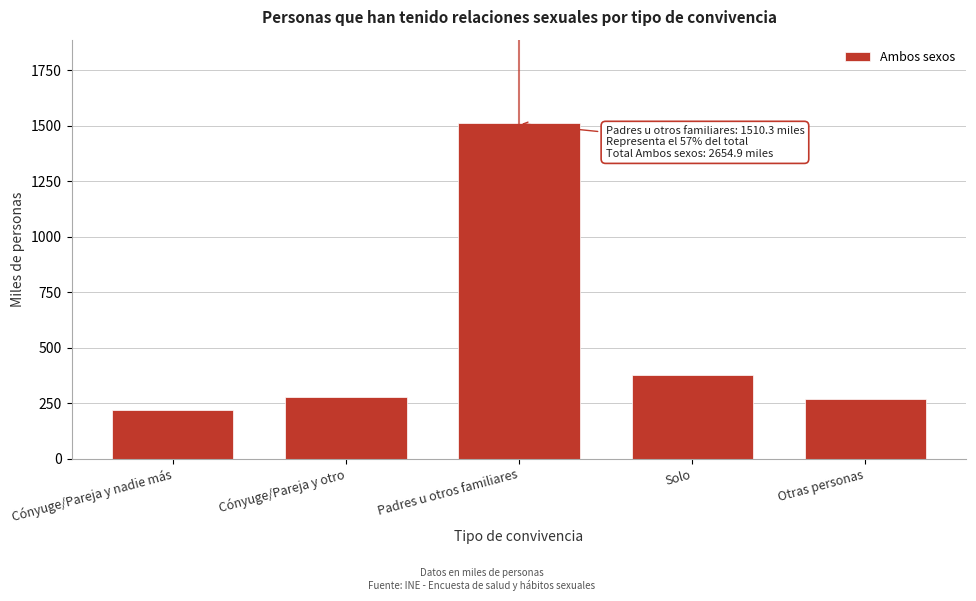

Reading right to left, what are all the values shown in this chart?

Otras personas=266.8	Solo=378.4	Padres u otros familiares=1510.3	Cónyuge/Pareja y otro=279.6	Cónyuge/Pareja y nadie más=219.8